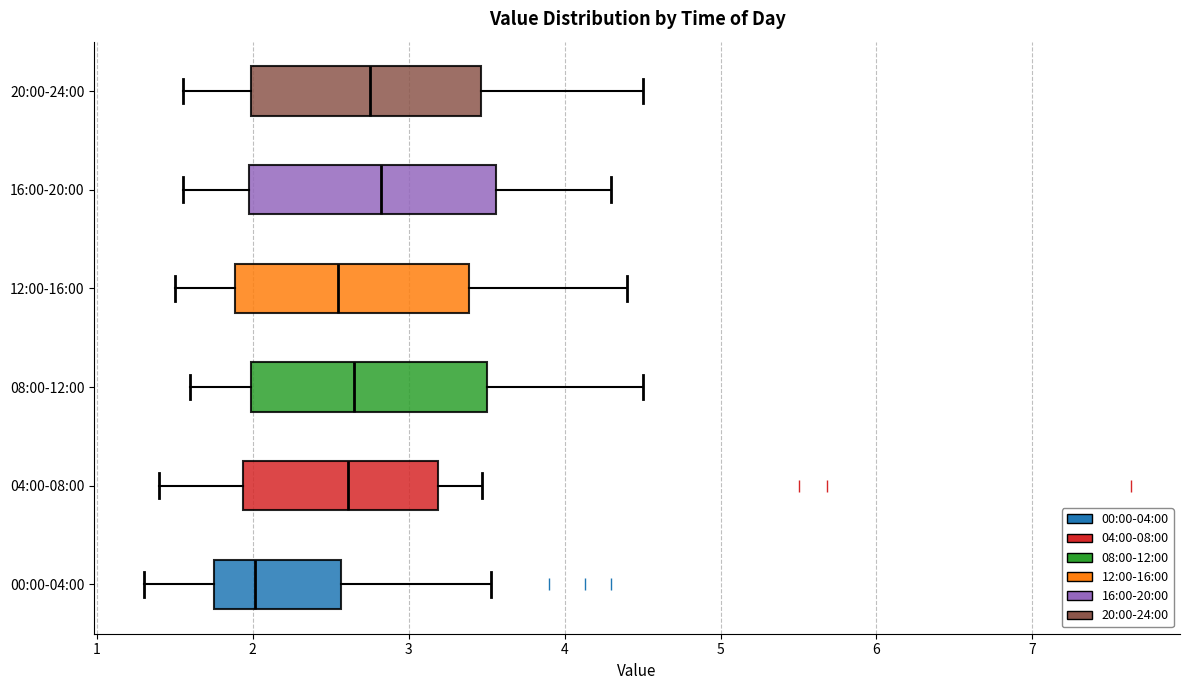

Reading bottom to top, read every box against the x-axis: the position of its median line, the range the box covers, and the ends of its whiskers. The values are not printed on the chart, so give them approximately, as read against the axis.

00:00-04:00: median 2.0, box 1.8 to 2.6, whiskers 1.3 to 3.5
04:00-08:00: median 2.6, box 1.9 to 3.2, whiskers 1.4 to 3.5
08:00-12:00: median 2.7, box 2.0 to 3.5, whiskers 1.6 to 4.5
12:00-16:00: median 2.6, box 1.9 to 3.4, whiskers 1.5 to 4.4
16:00-20:00: median 2.8, box 2.0 to 3.6, whiskers 1.6 to 4.3
20:00-24:00: median 2.8, box 2.0 to 3.5, whiskers 1.6 to 4.5